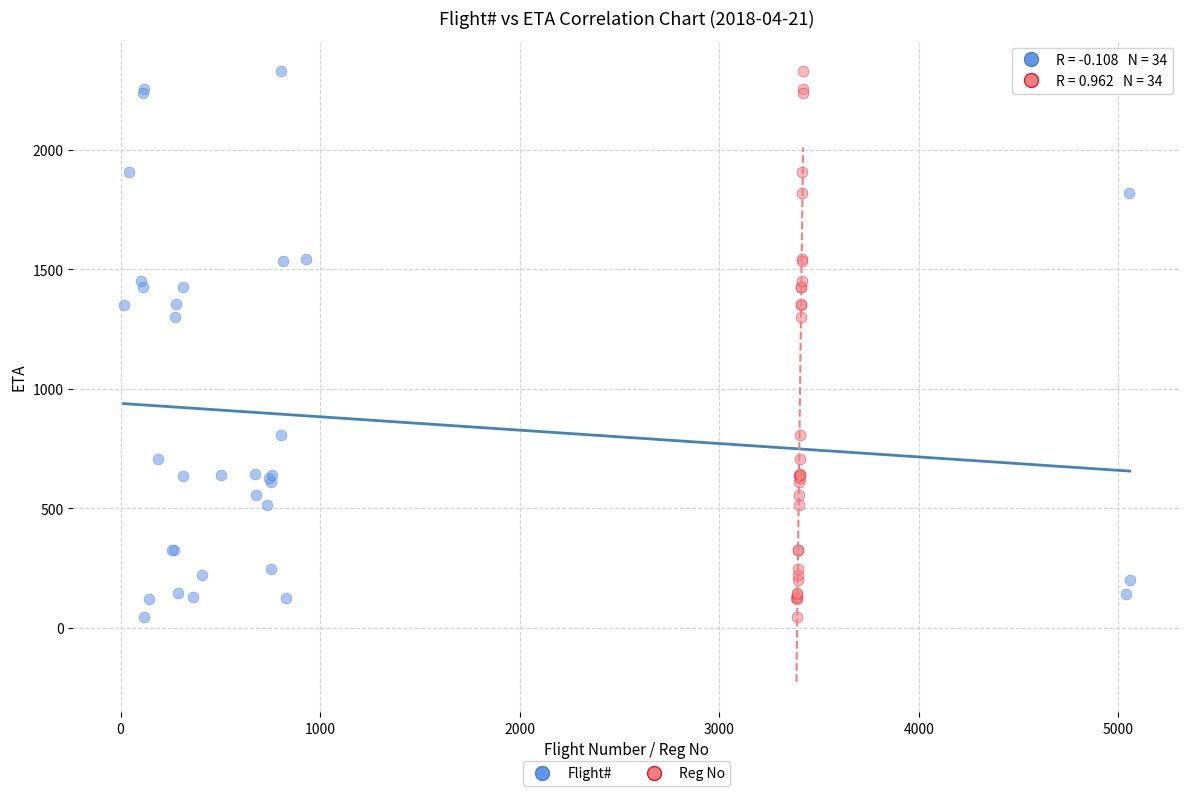

What are all the series names shown in the legend?

Flight#, Reg No